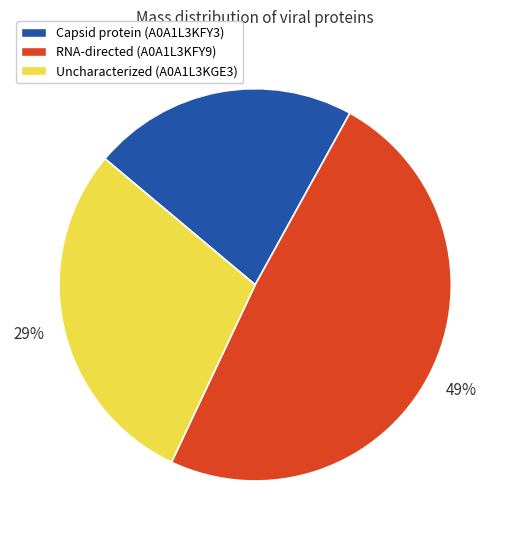

Count the number of slices in the pie.

3